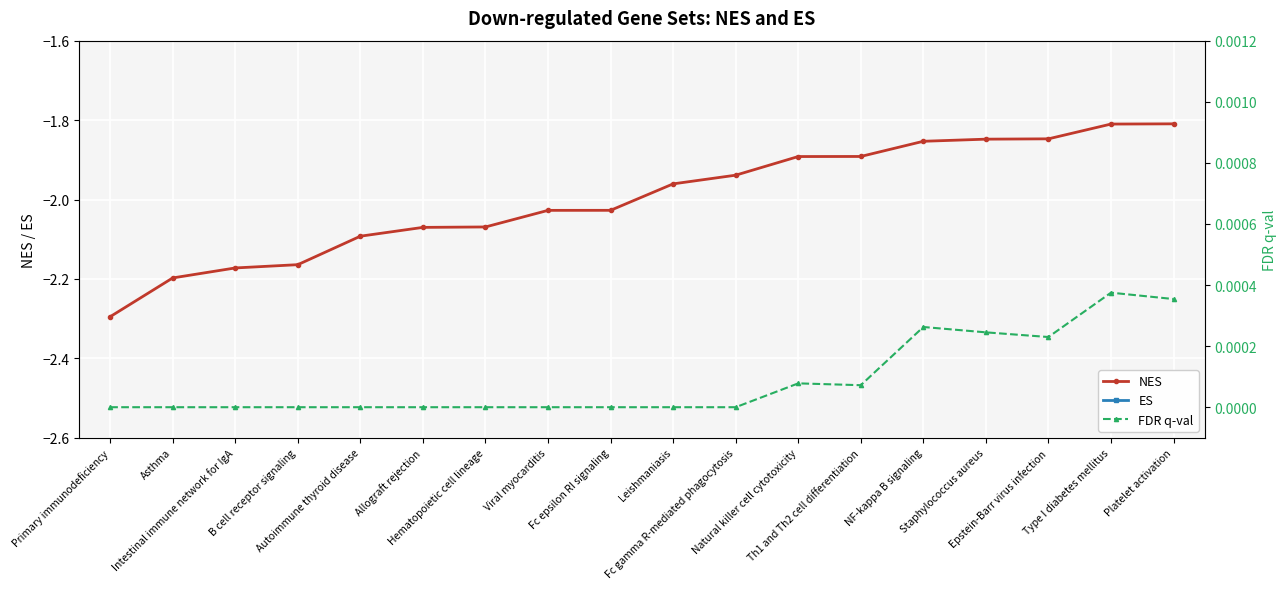

What is the value of the ES point at the 3rd from the left?

-0.7